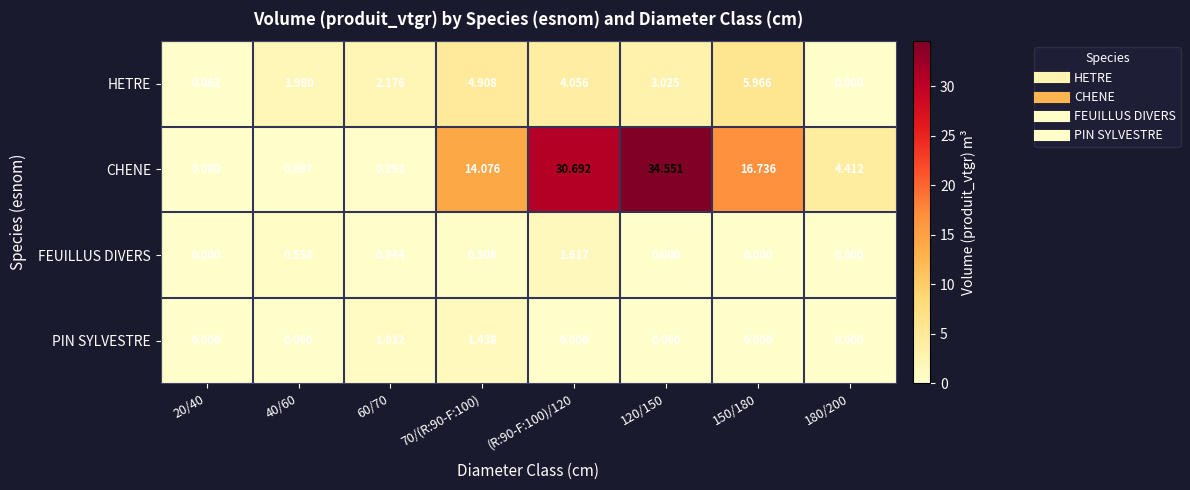

Which series has the widest spread of values?

CHENE